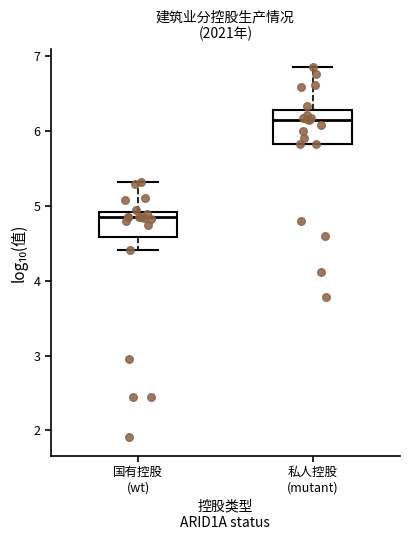

Which box's median line is the lowest?

国有控股 (wt)